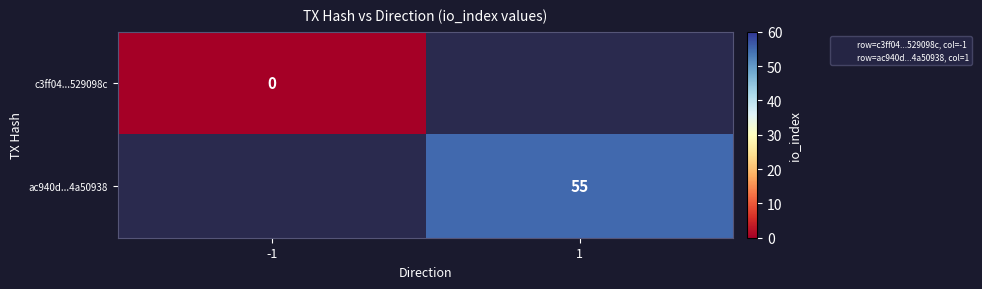

At which label is c3ff04...529098c closest to 0?

-1